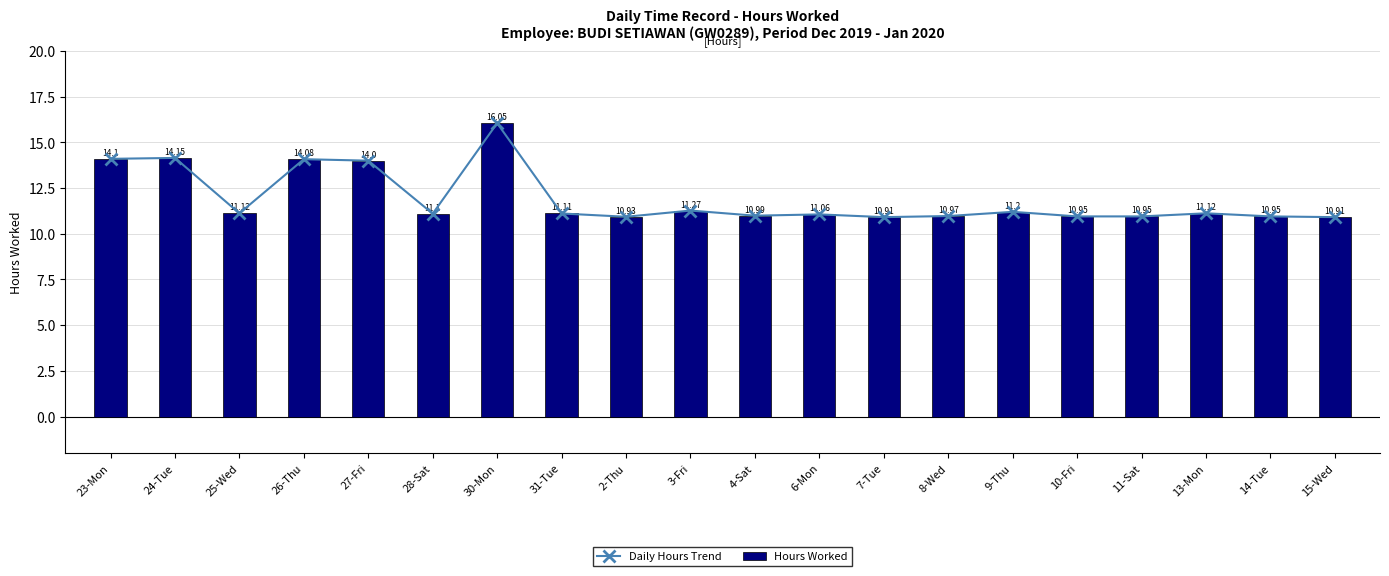

Between 27-Fri and 28-Sat, which series saw the biggest shift?

Daily Hours Trend